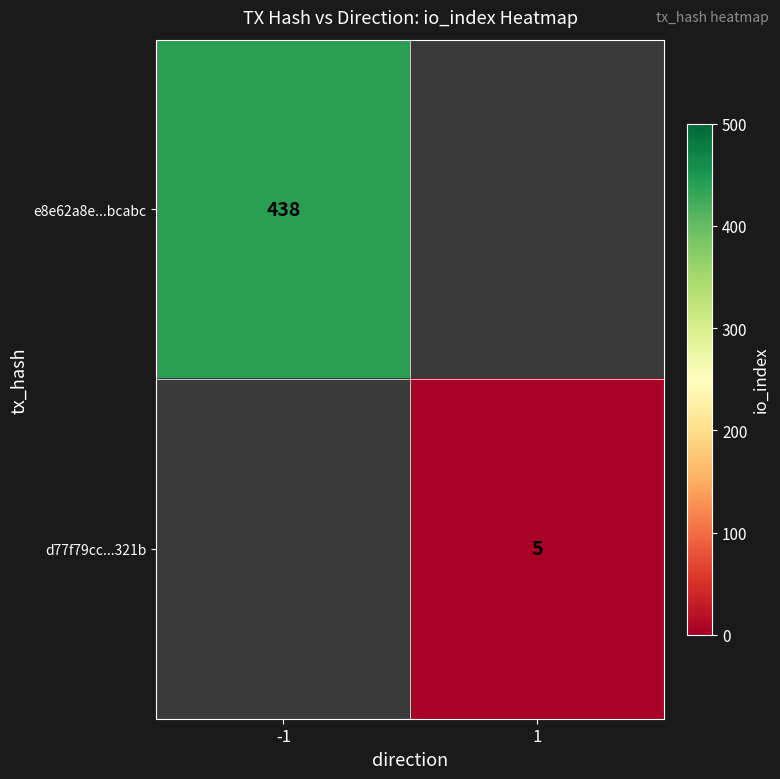

Is the value of d77f79cc...321b at 1 greater than the value of e8e62a8e...bcabc at -1?

No